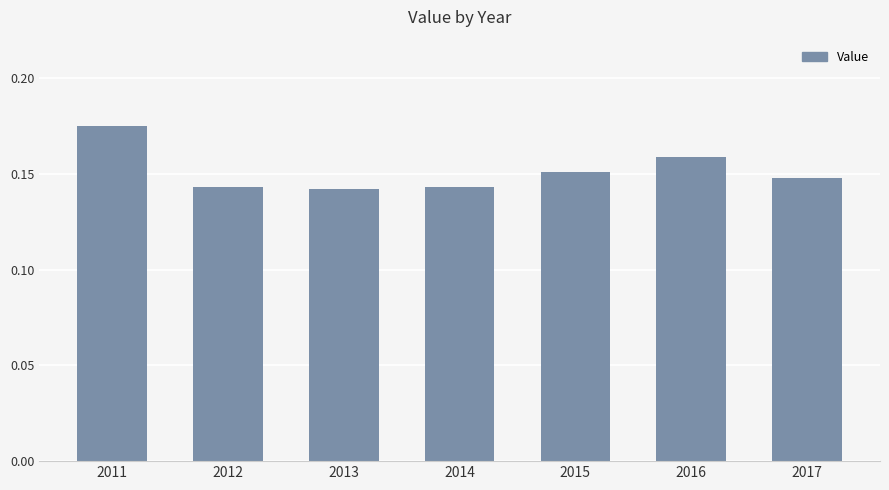

Which category has the highest value across all series?

2011